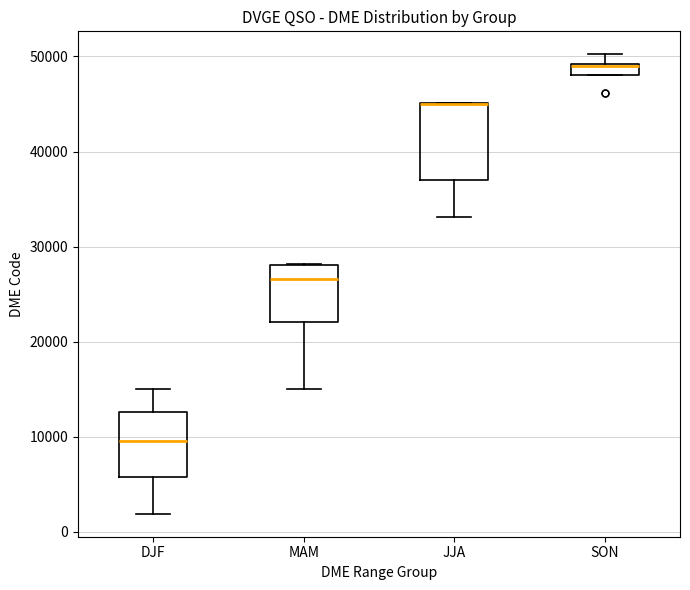

Where is the upper edge of the box for SON on the y-axis? The values are not printed on the chart, so give them approximately, as read against the axis.

49000